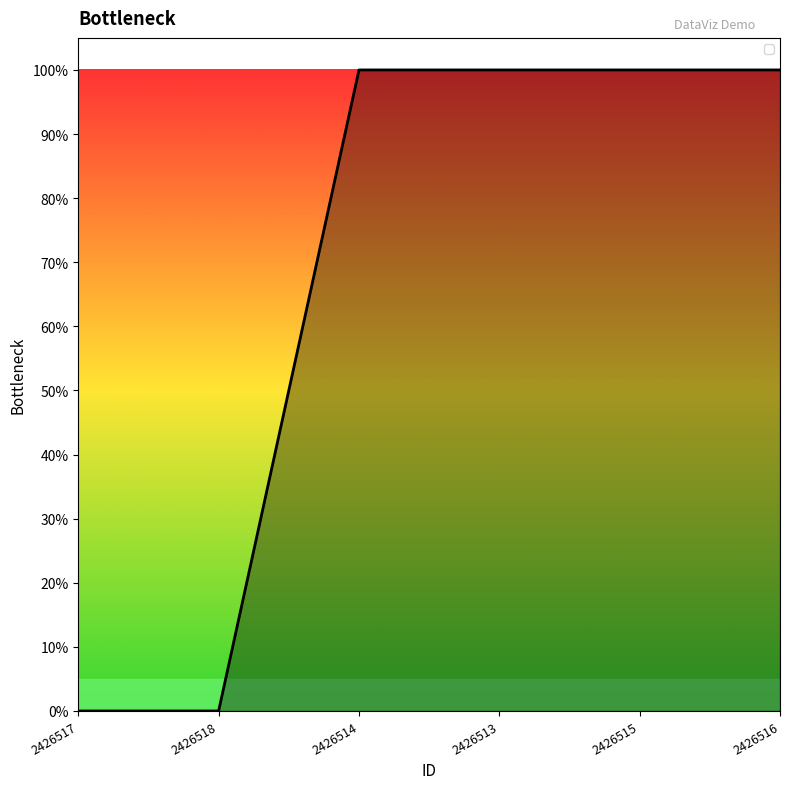

Is this an area chart (filled region under the line)?

Yes